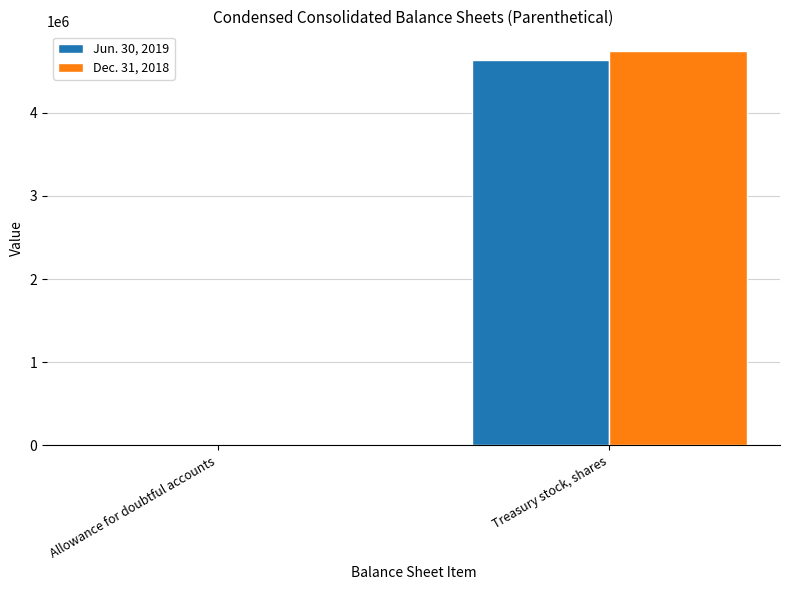

The Dec. 31, 2018 series shows 1288 at Allowance for doubtful accounts. True or false?

True